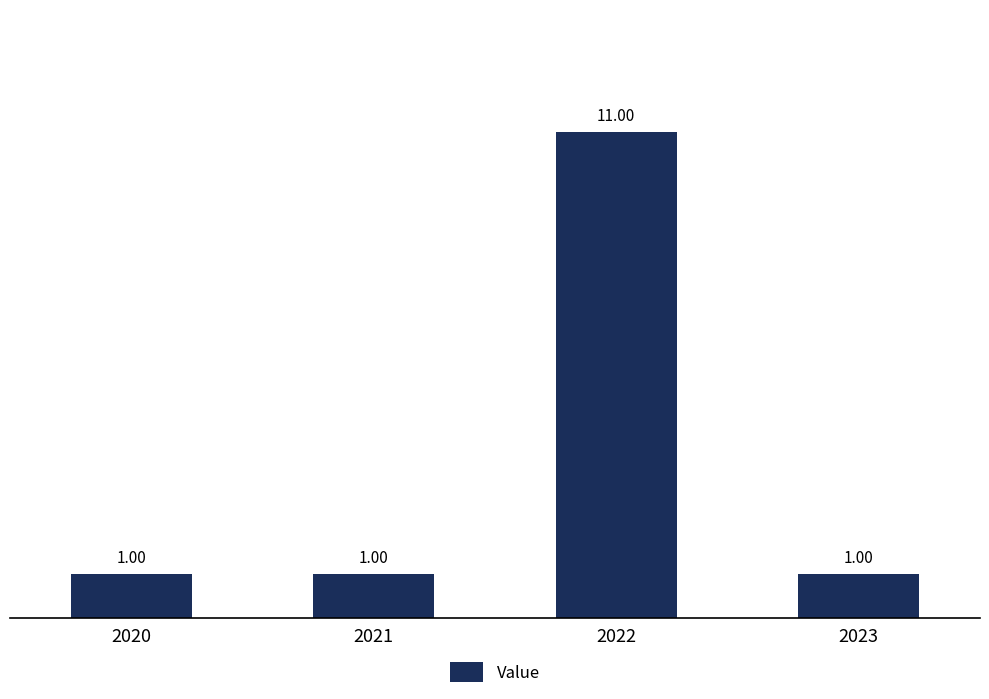

Approximately how many times larger is the value at 2020 compared to 2022?

0.1